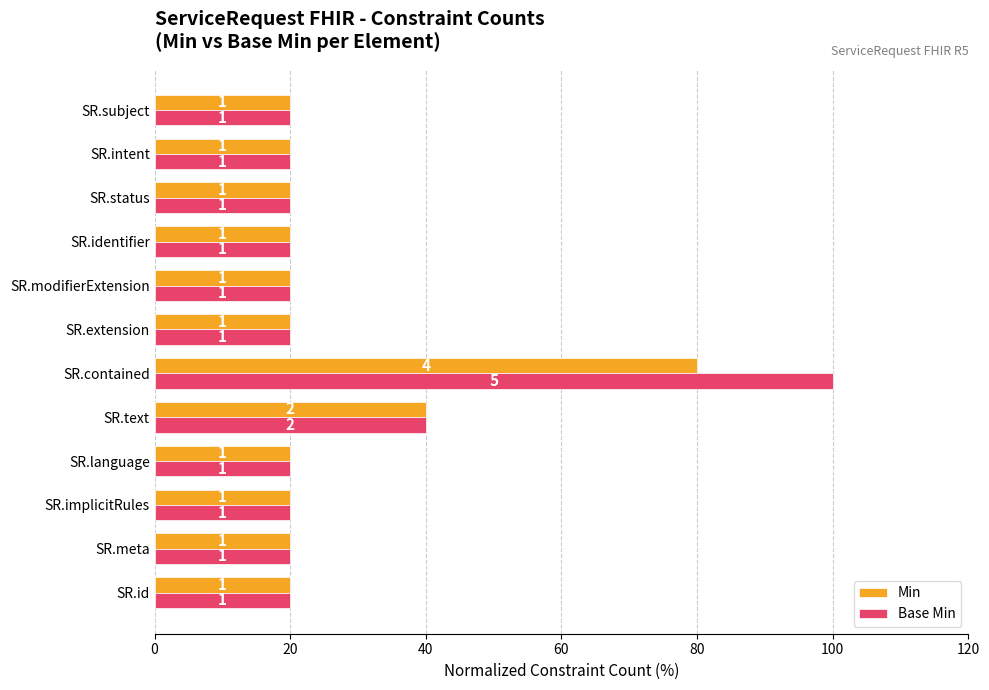

How many groups of bars are there?

12